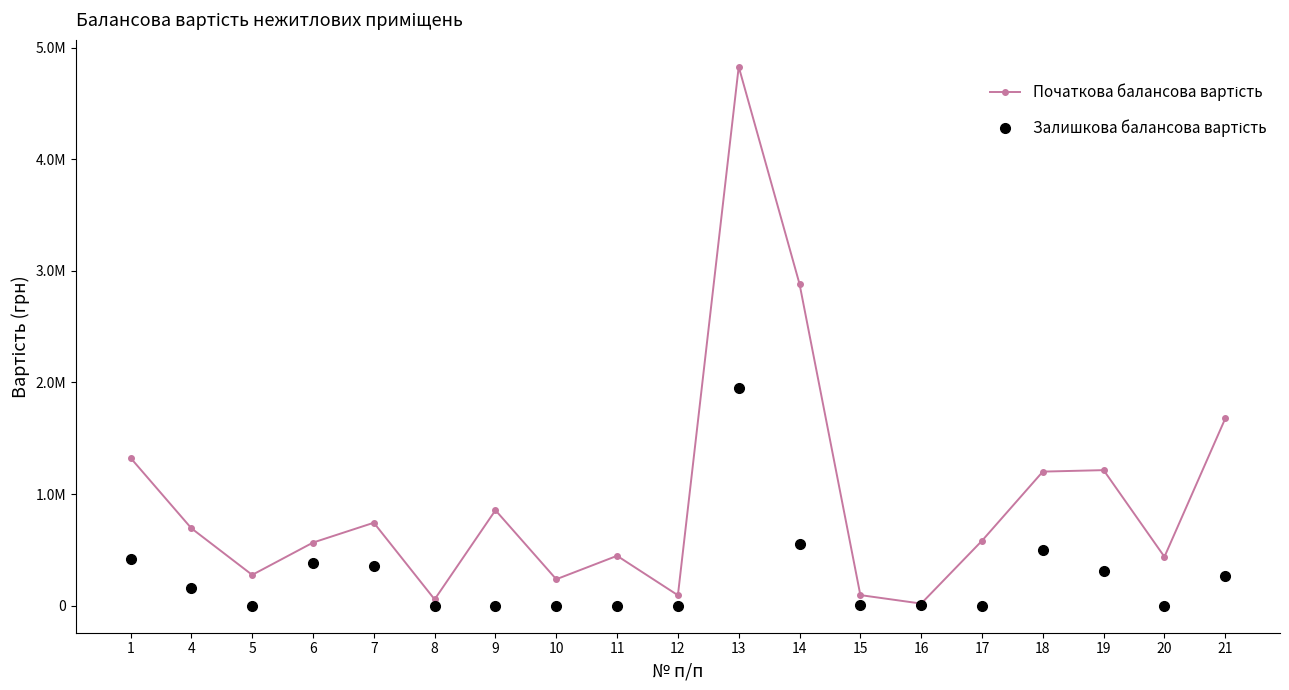

How many positive values does the Залишкова балансова вартість series have?

11